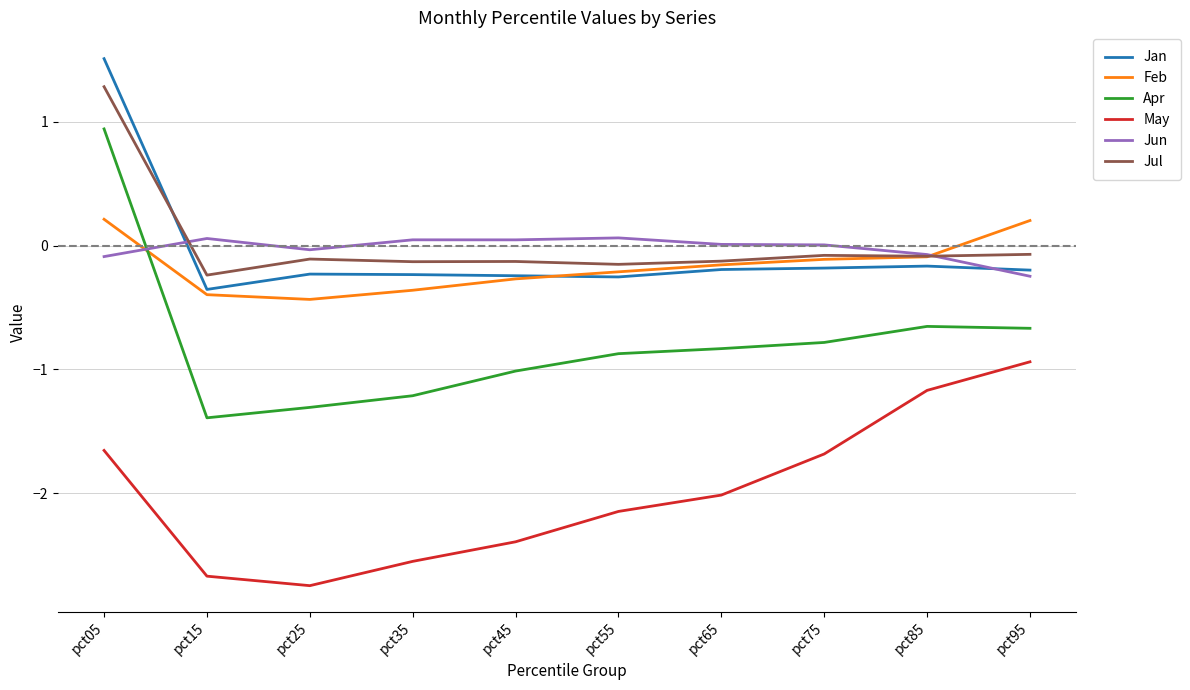

Which series has the widest spread of values?

Apr